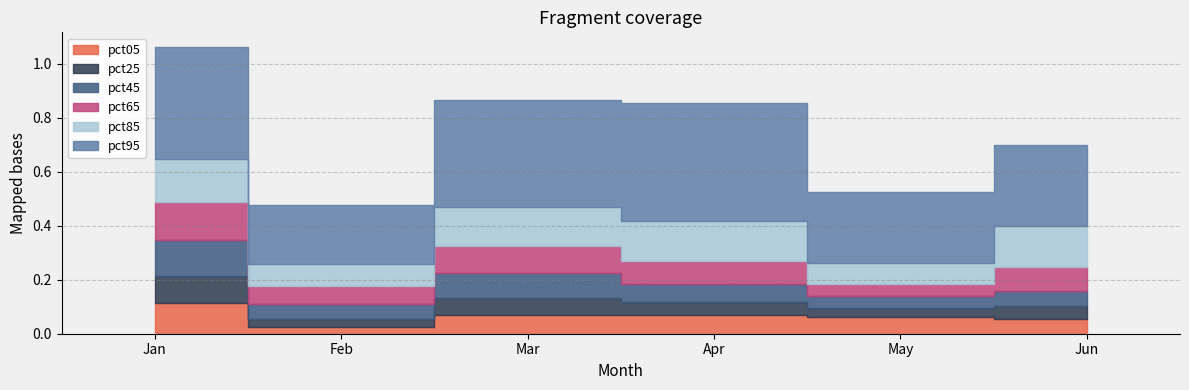

Is it true that pct65 equals 0.1 at Mar?

True